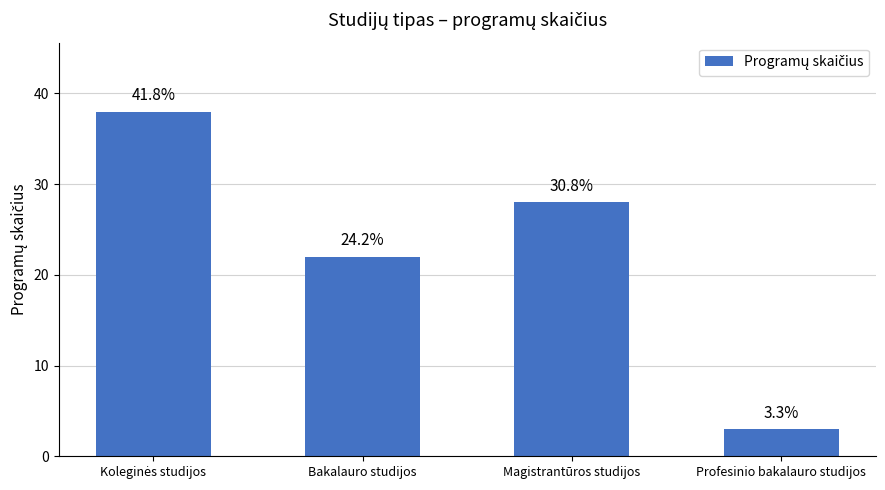

Rank the categories by value from lowest to highest.

Profesinio bakalauro studijos, Bakalauro studijos, Magistrantūros studijos, Koleginės studijos